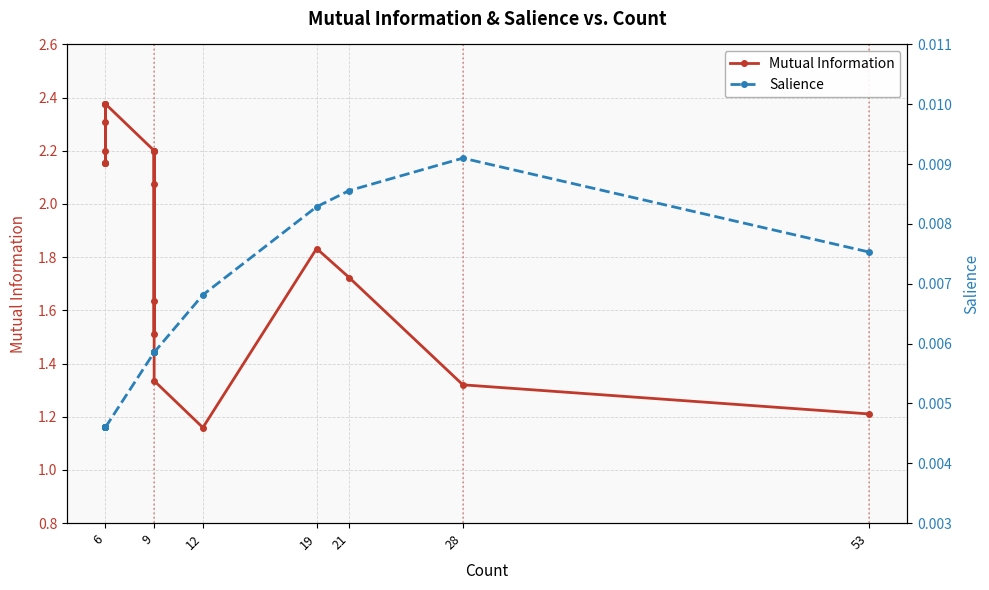

At 9, list the series in order from largest to smallest.

Mutual Information, Salience